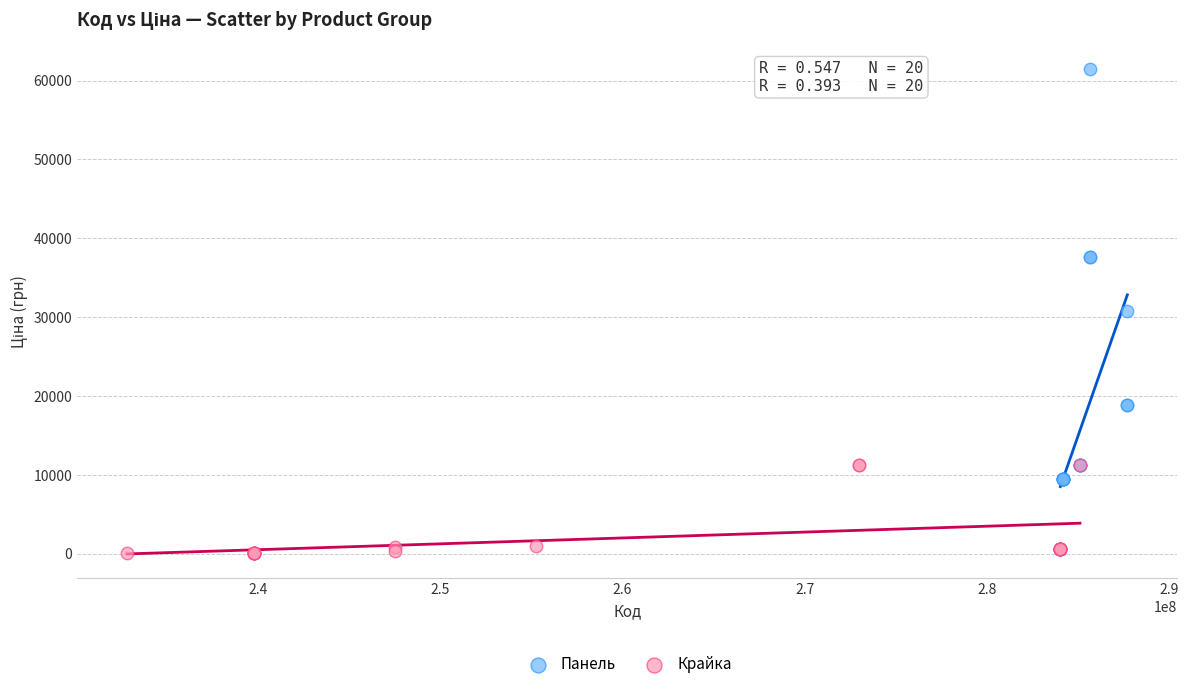

Which series has the largest Y range (max minus min)?

Панель